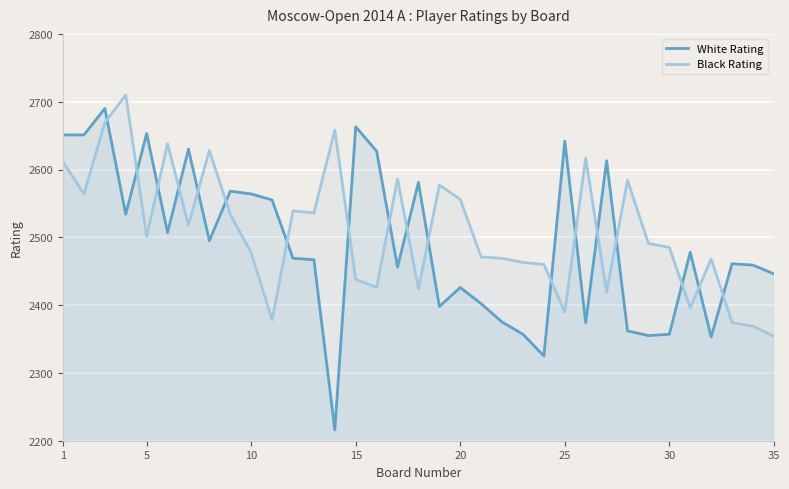

What is the maximum value for Black Rating?

2710